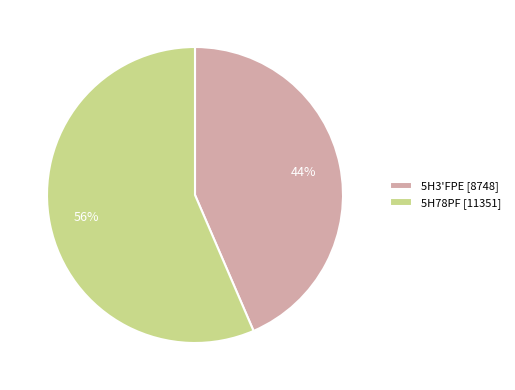

Is it true that 5H78PF is 47% of the pie?

False